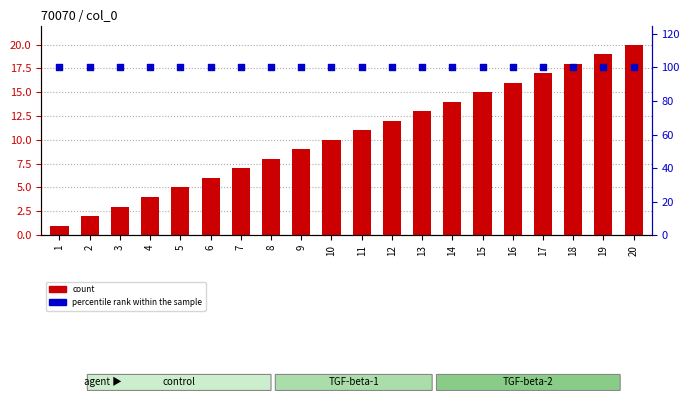

Is the value of count at 19 greater than the value of percentile rank within the sample at 9?

No